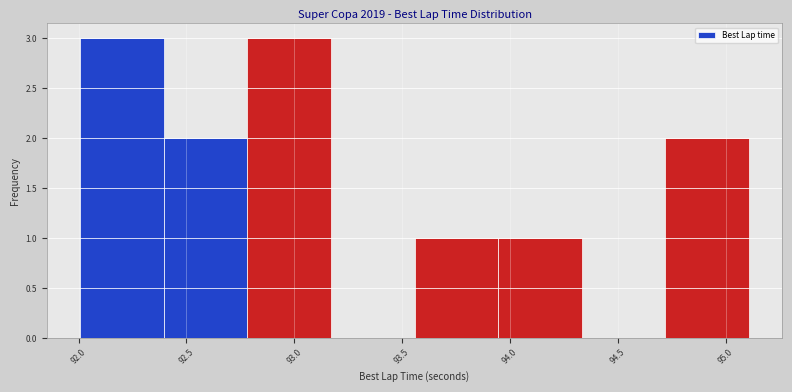

Reading left to right, list every bar in this chart as the range it spans on the x-axis followed by its height. Neither the bar edges nor the heights are printed on the chart, so give them approximately, as read against the axes.

92.00 to 92.40: 3
92.40 to 92.80: 2
92.80 to 93.15: 3
93.15 to 93.55: 0
93.55 to 93.95: 1
93.95 to 94.35: 1
94.35 to 94.70: 0
94.70 to 95.10: 2